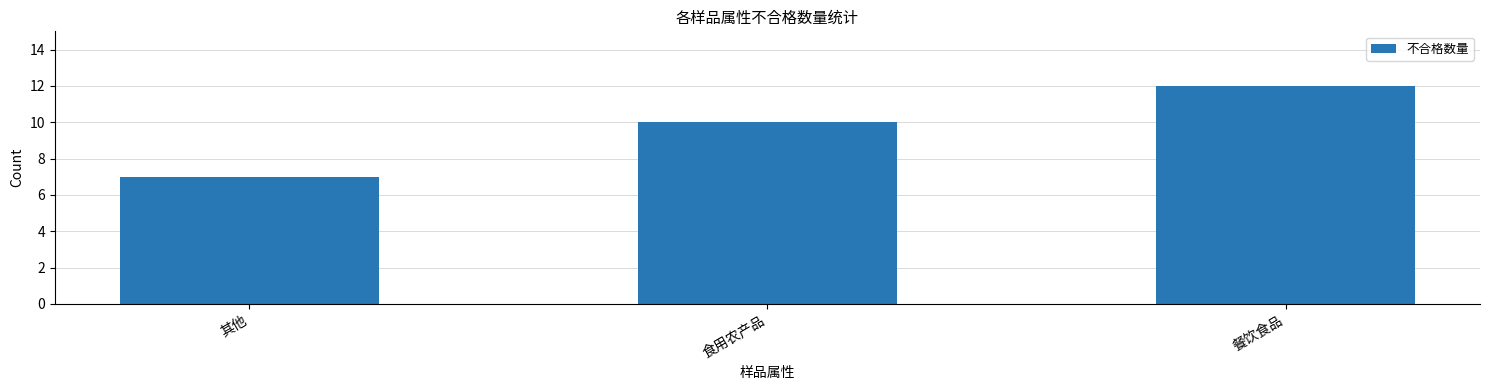

Which has a higher value, 食用农产品 or 其他?

食用农产品